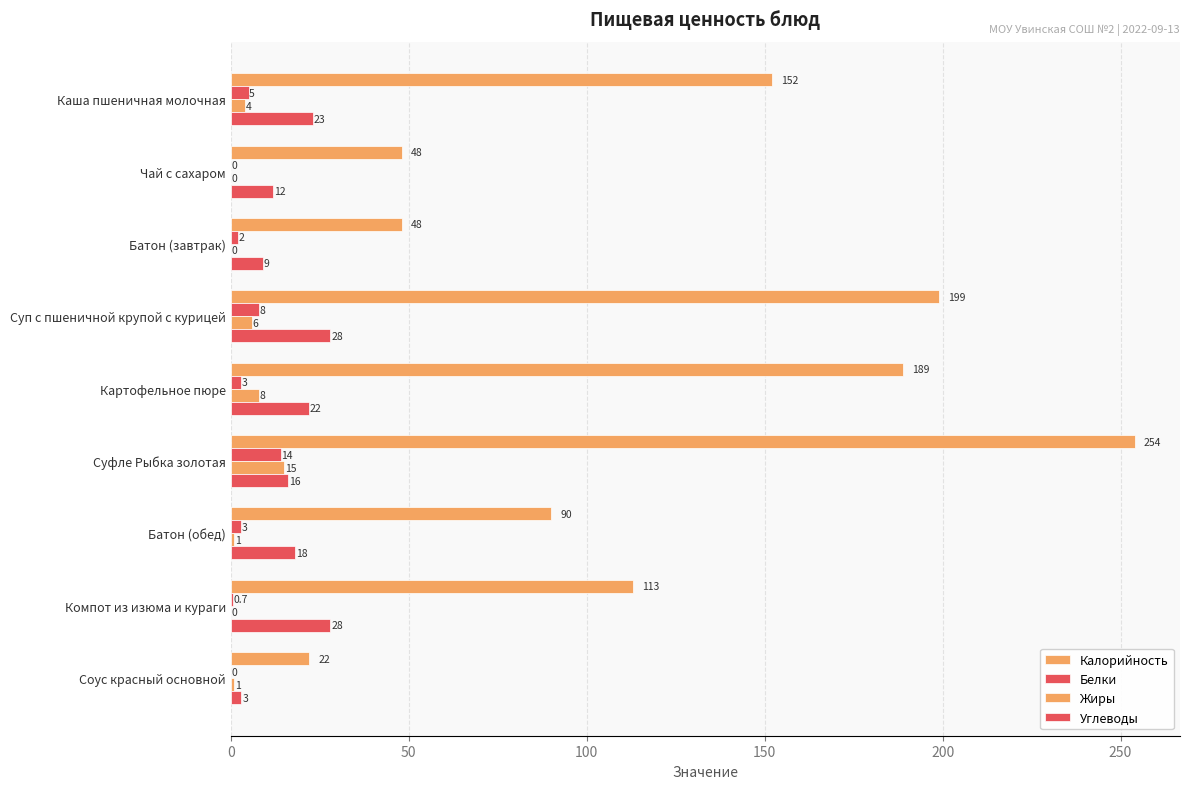

Count the number of data series in this chart.

4